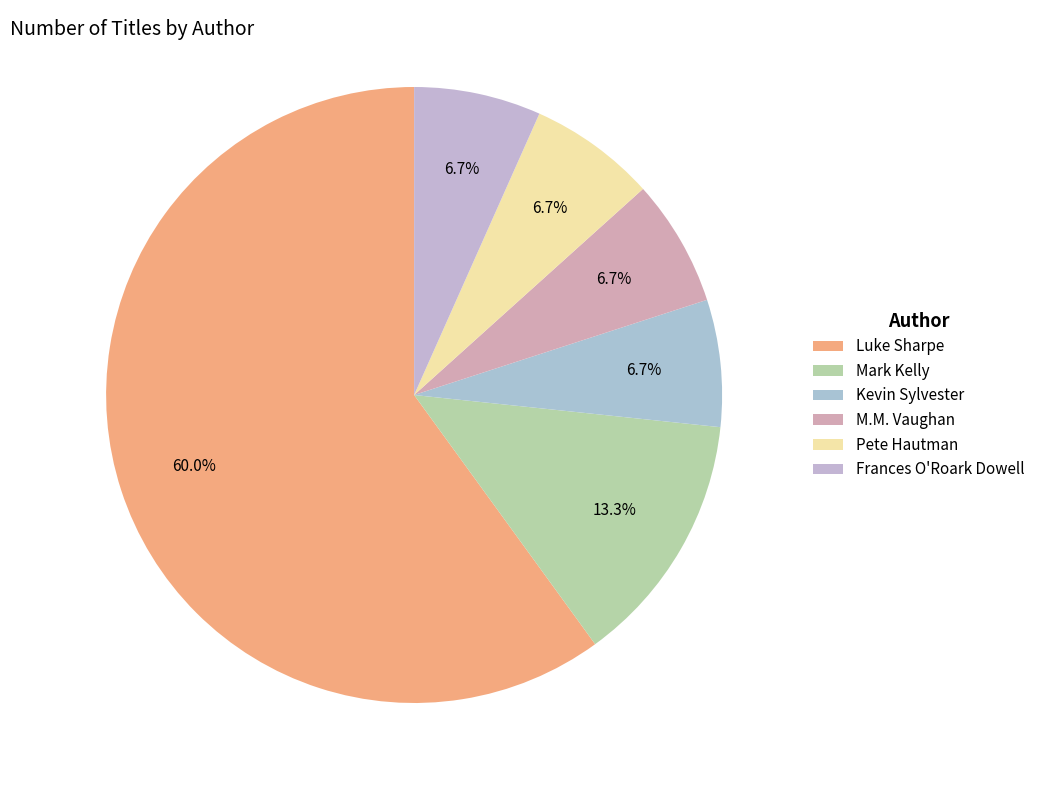

Which slice is the largest?

Luke Sharpe